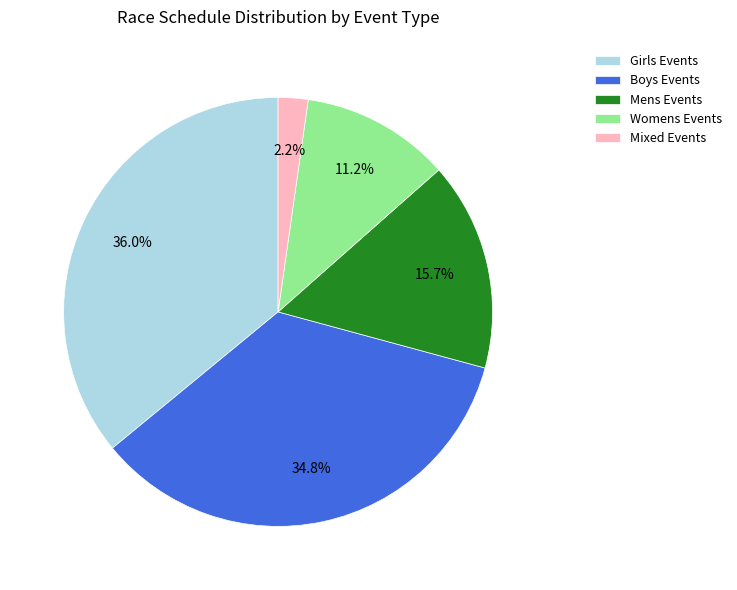

Rank the categories by value from highest to lowest.

Girls Events, Boys Events, Mens Events, Womens Events, Mixed Events